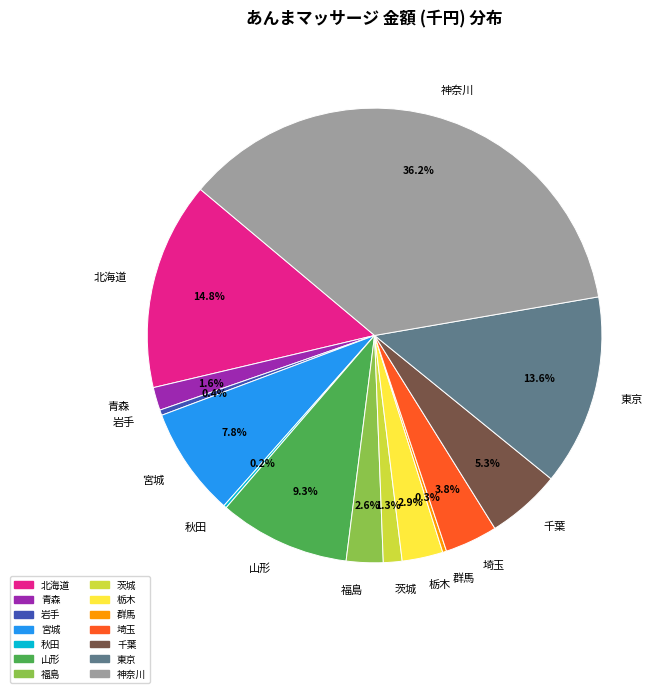

True or false: 岩手 accounts for 0% of the total.

True